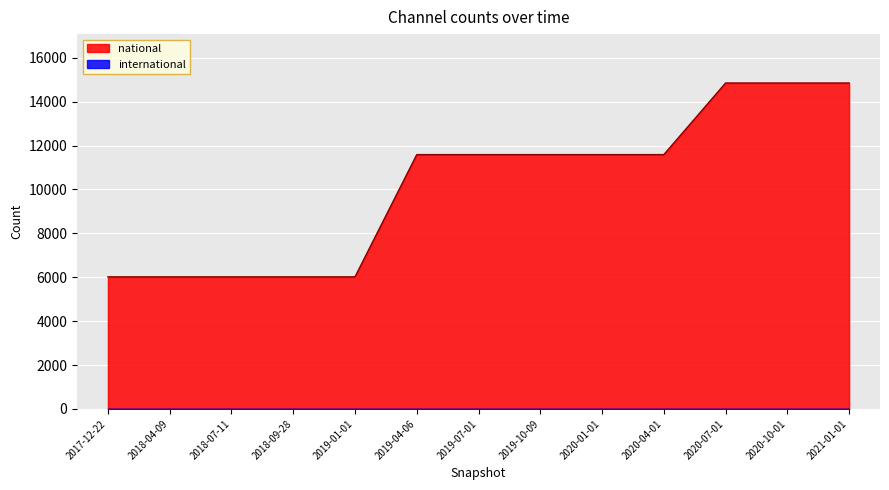

Between 2019-01-01 and 2019-04-06, which is larger?

2019-04-06